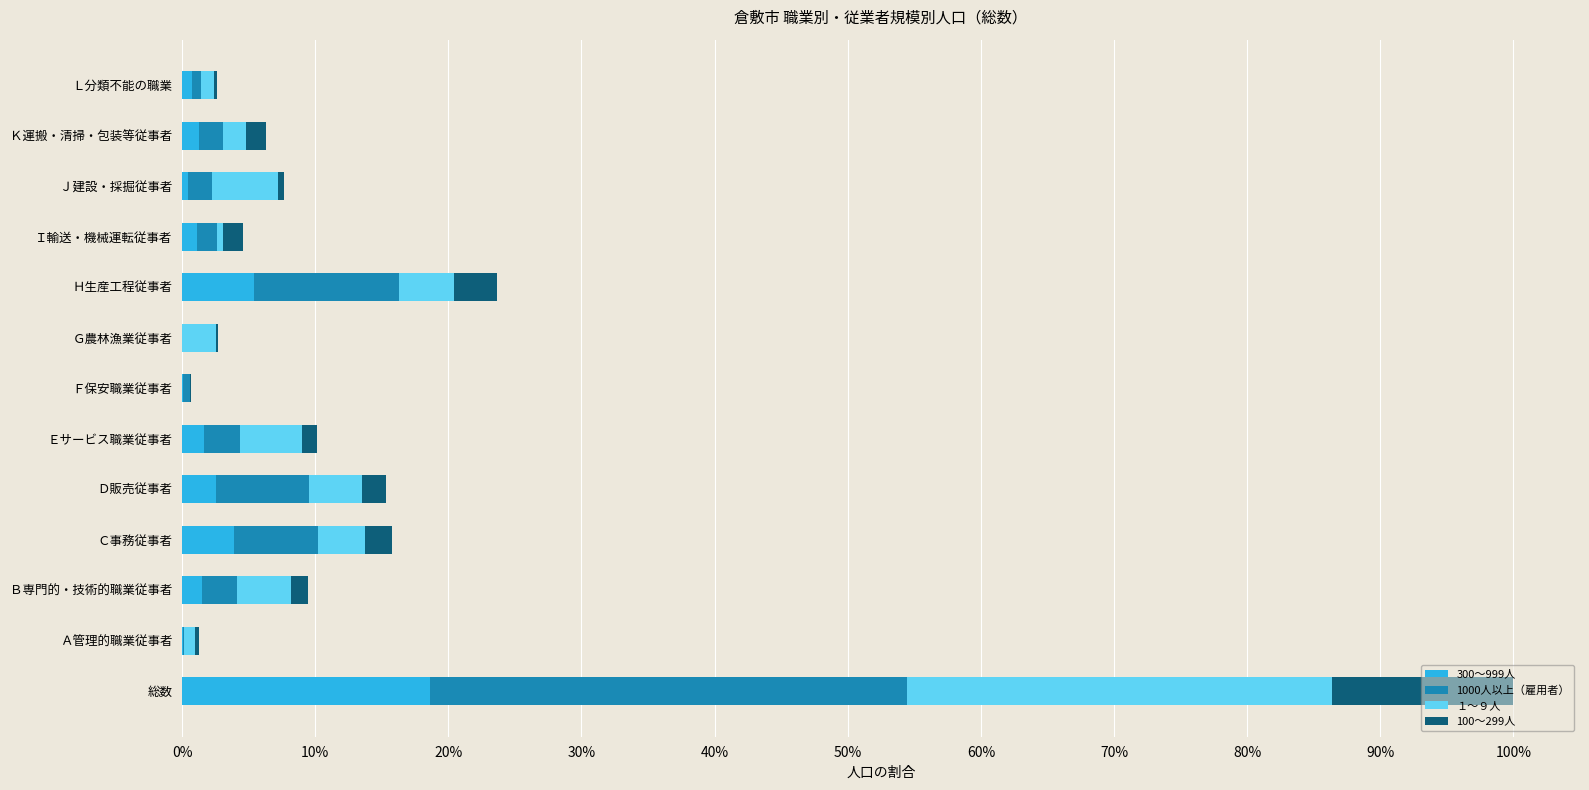

What is the maximum value for 300～999人?

18.7